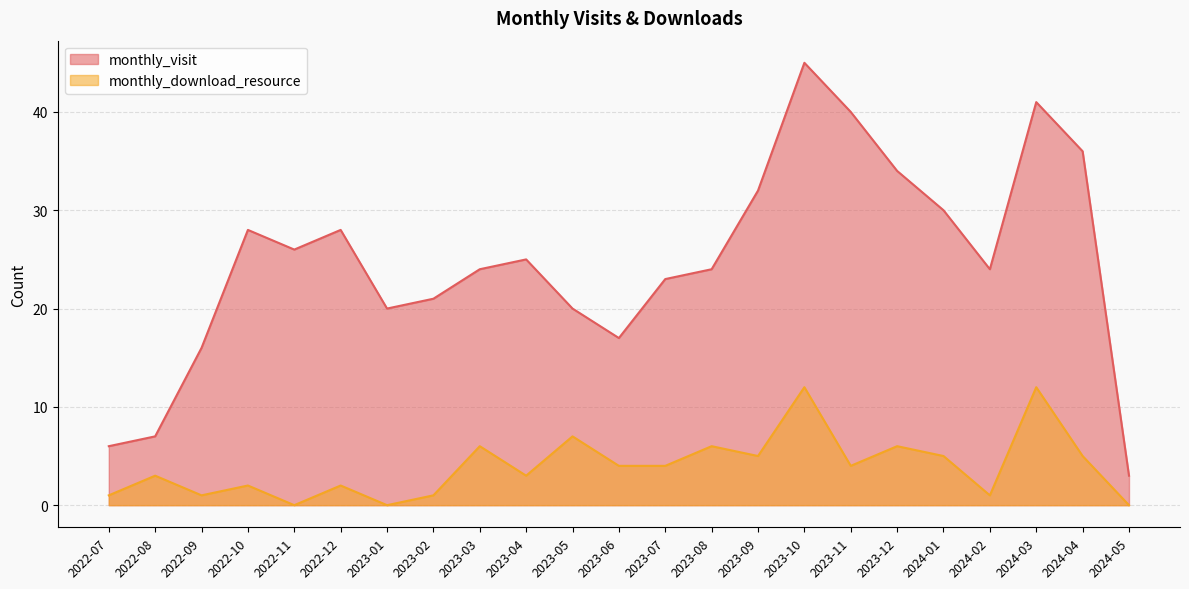

How many interior local peaks does the monthly_download_resource series have?

9